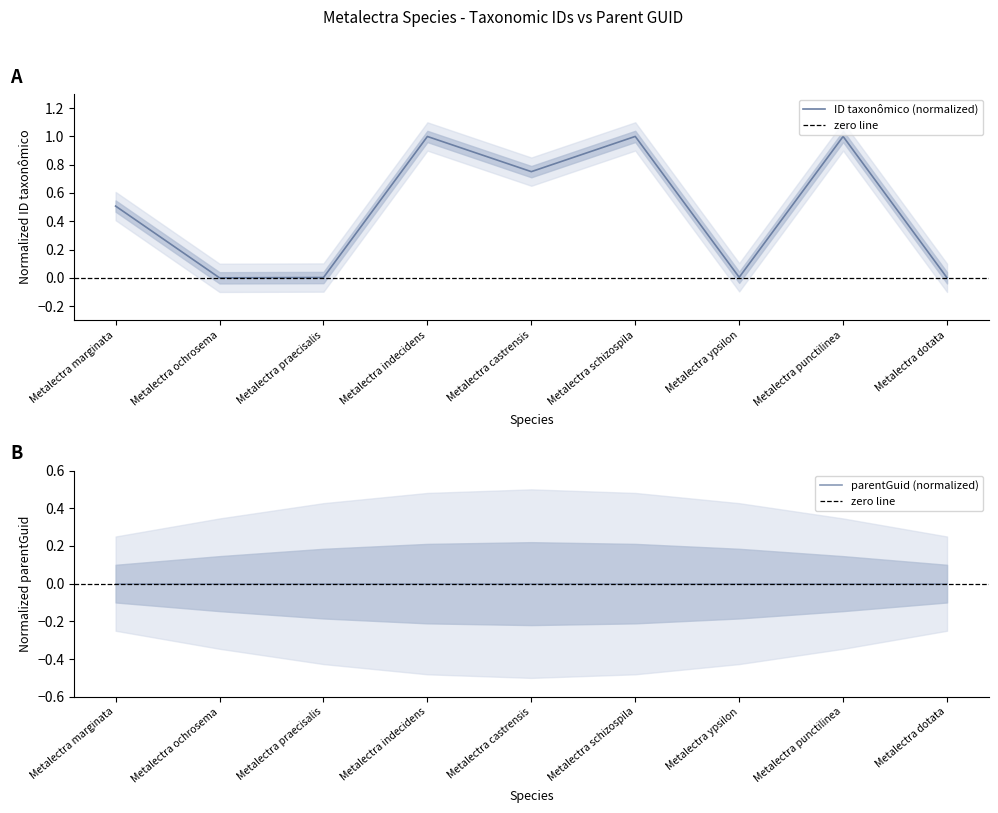

Rank the categories by value from highest to lowest.

Metalectra schizospila, Metalectra punctilinea, Metalectra indecidens, Metalectra castrensis, Metalectra marginata, Metalectra ypsilon, Metalectra praecisalis, Metalectra dotata, Metalectra ochrosema